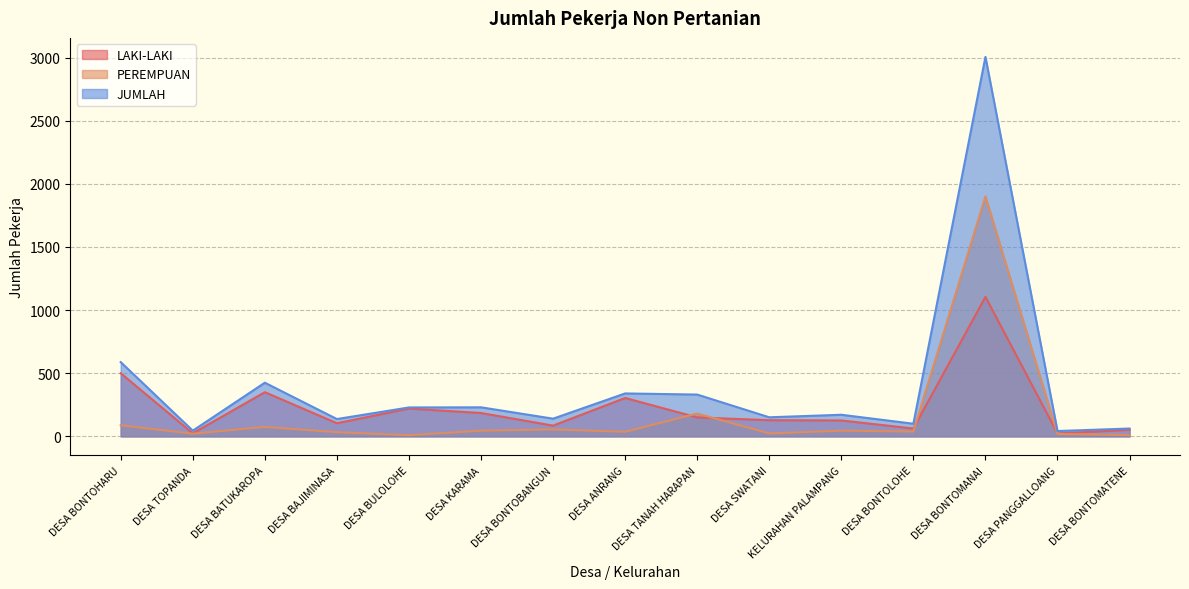

What is the smallest value displayed?

9